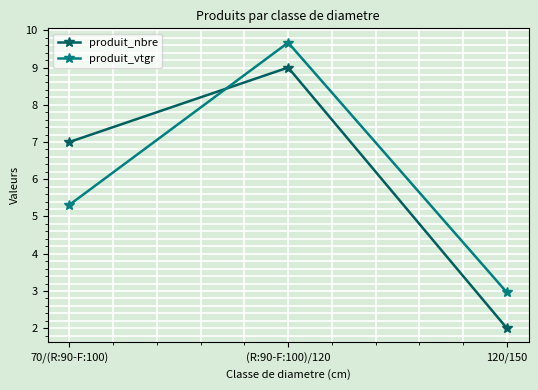

Does the chart have visible grid lines?

Yes